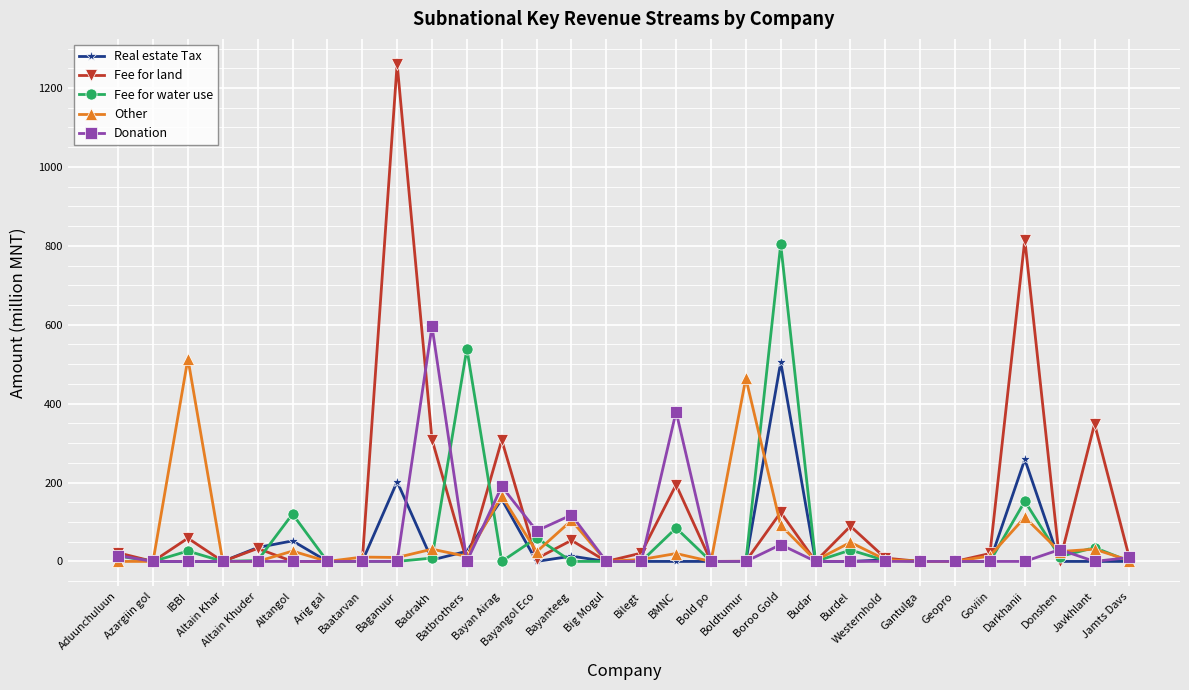

Which series has the widest spread of values?

Fee for land